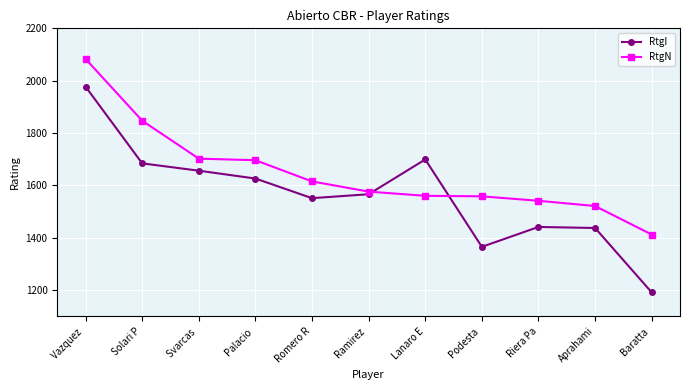

The value of RtgI at Riera Pa is 1441. True or false?

True